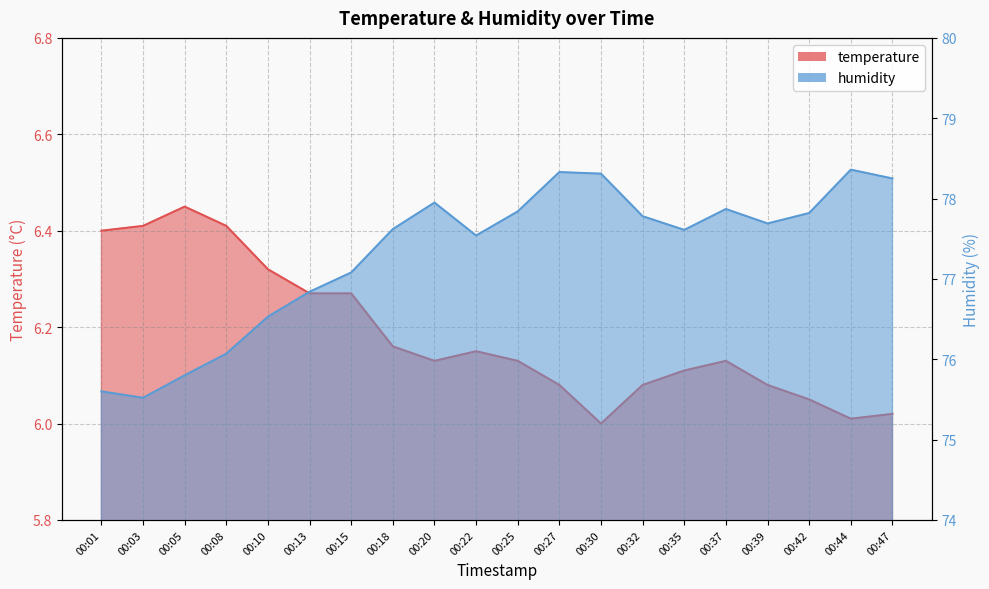

True or false: temperature and humidity cross at least once.

False